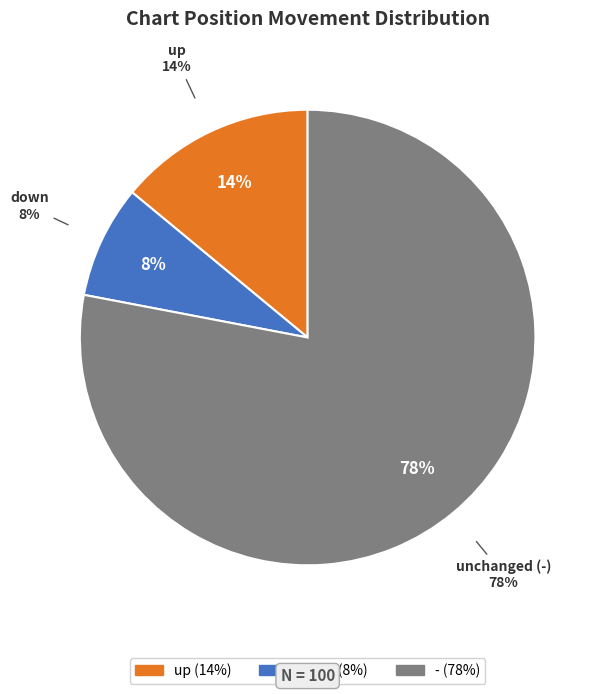

Rank the categories by value from lowest to highest.

down, up, -